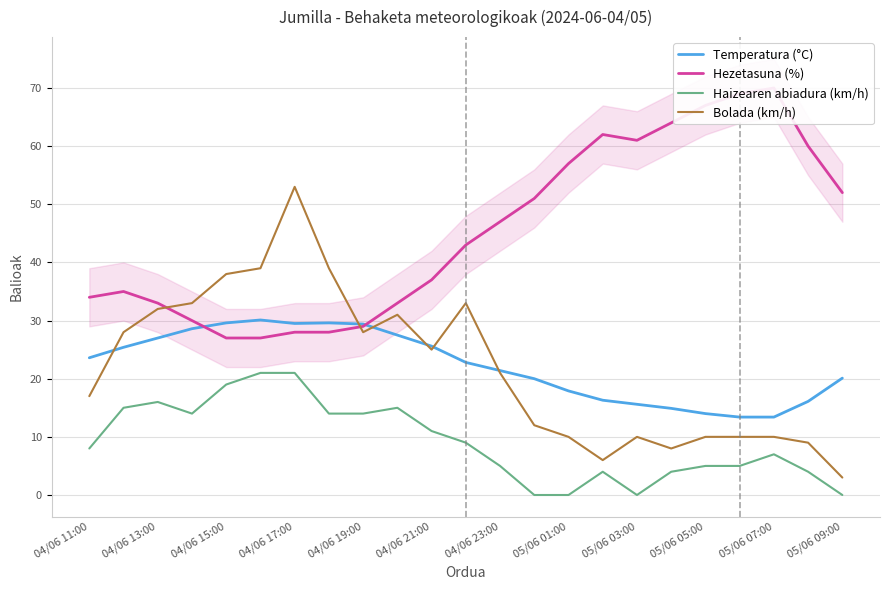

Is the value of Temperatura (°C) at 05/06 05:00 greater than the value of Haizearen abiadura (km/h) at 04/06 11:00?

Yes